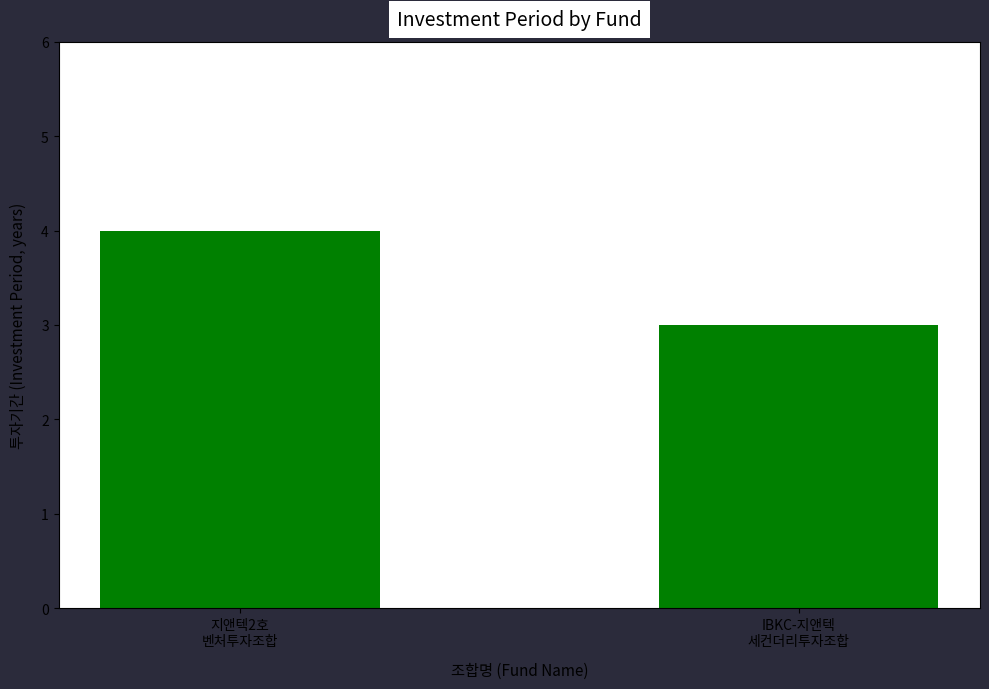

What is the sum of the values at 지앤텍2호
벤처투자조합 and IBKC-지앤텍
세컨더리투자조합?

7